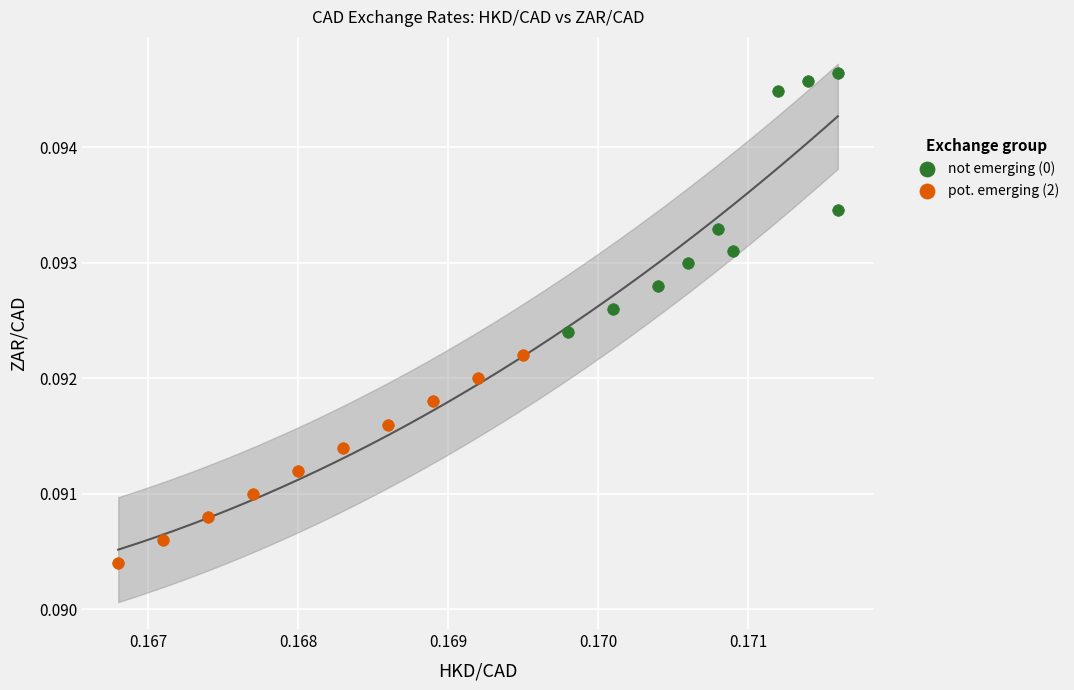

Which series has the largest Y range (max minus min)?

not emerging (0)